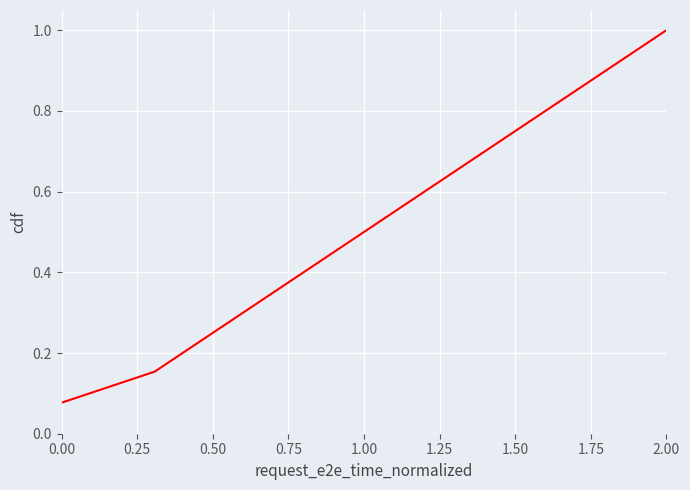

What is the maximum value shown in the chart?

1.0